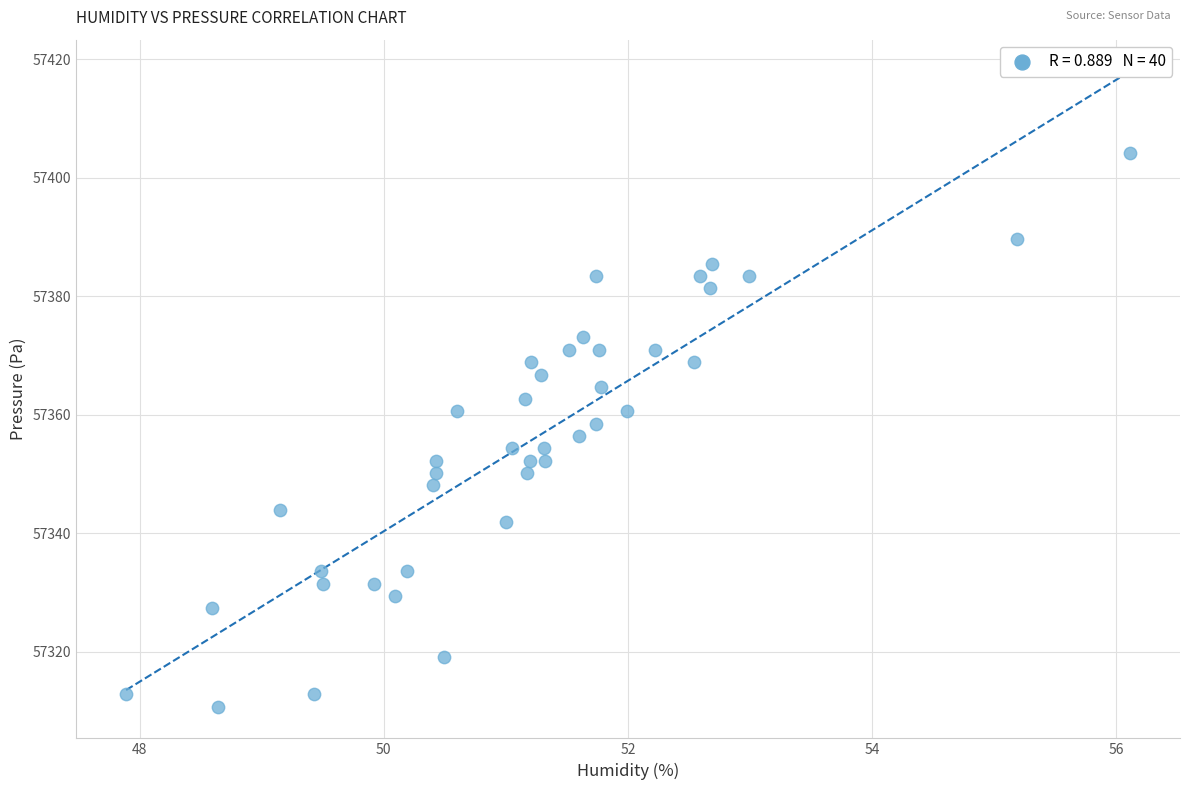

What is the range of Y values (max minus min)?

93.4